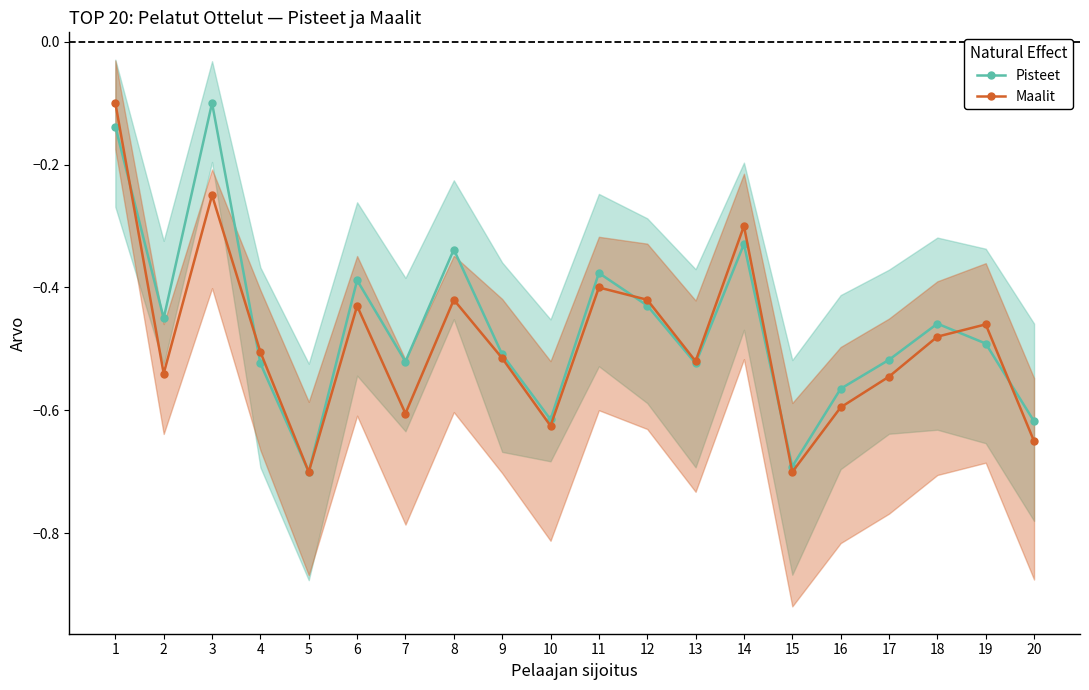

Between which two adjacent categories do Maalit (Indirect) and Pisteet (Direct) first intersect?

1 and 2